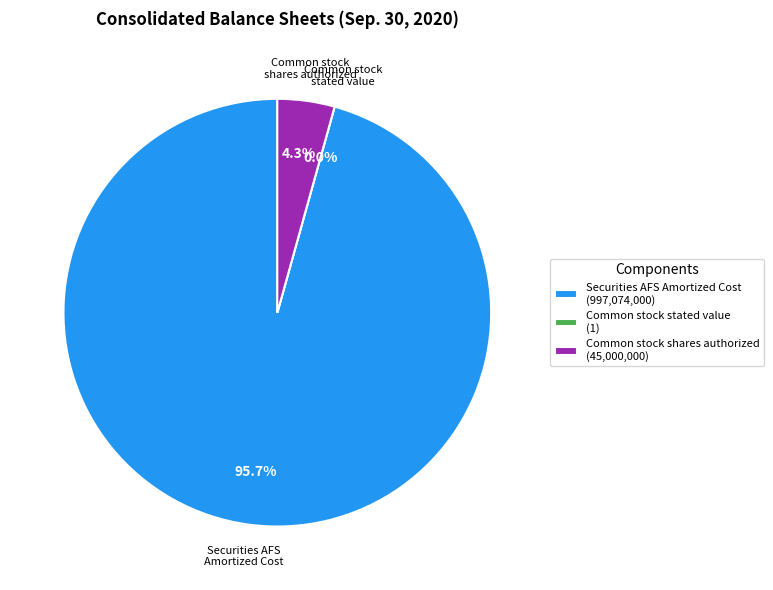

What percentage is the Common stock, shares authorized slice, to the nearest percent?

4%